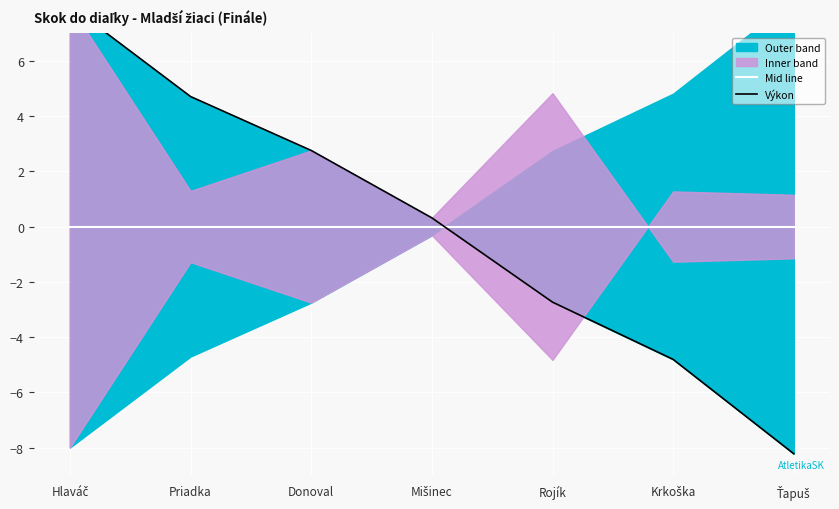

True or false: Výkon and Mid line intersect in this chart.

True